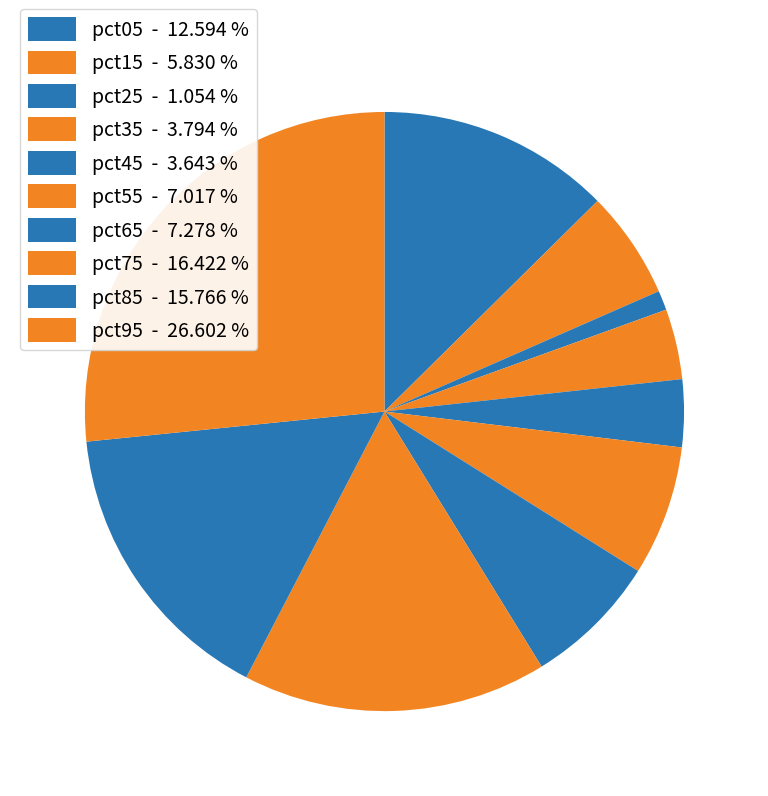

What percentage is NOT represented by pct25?

98.9%